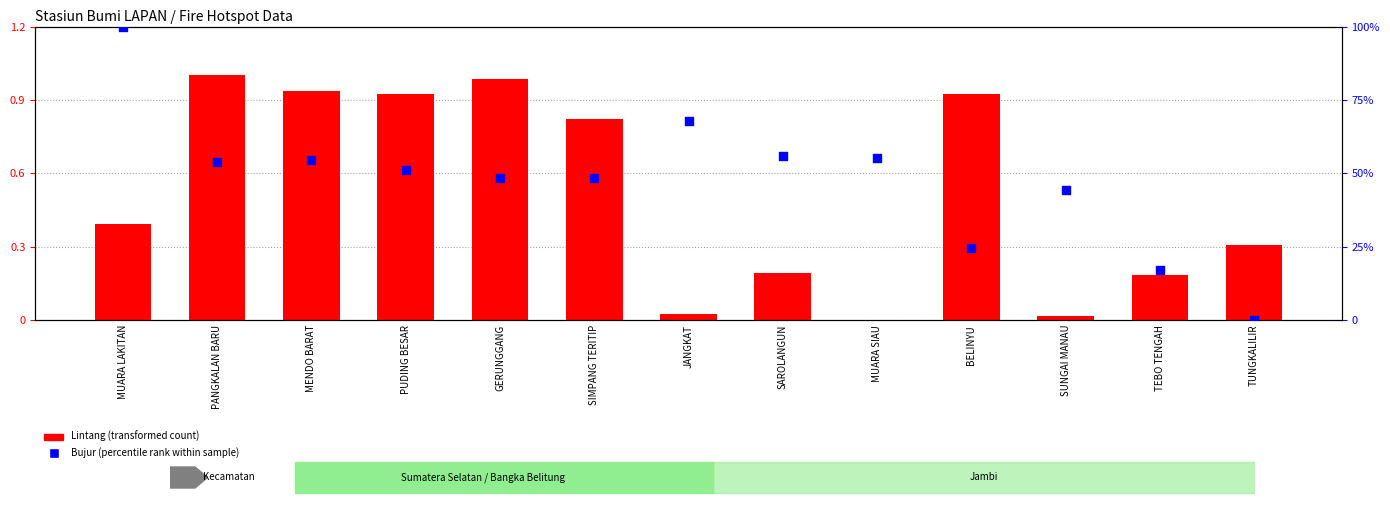

Which series has the widest spread of Y values?

Bujur (percentile rank within sample)